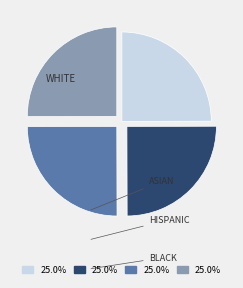

Is there a majority slice in this chart?

No